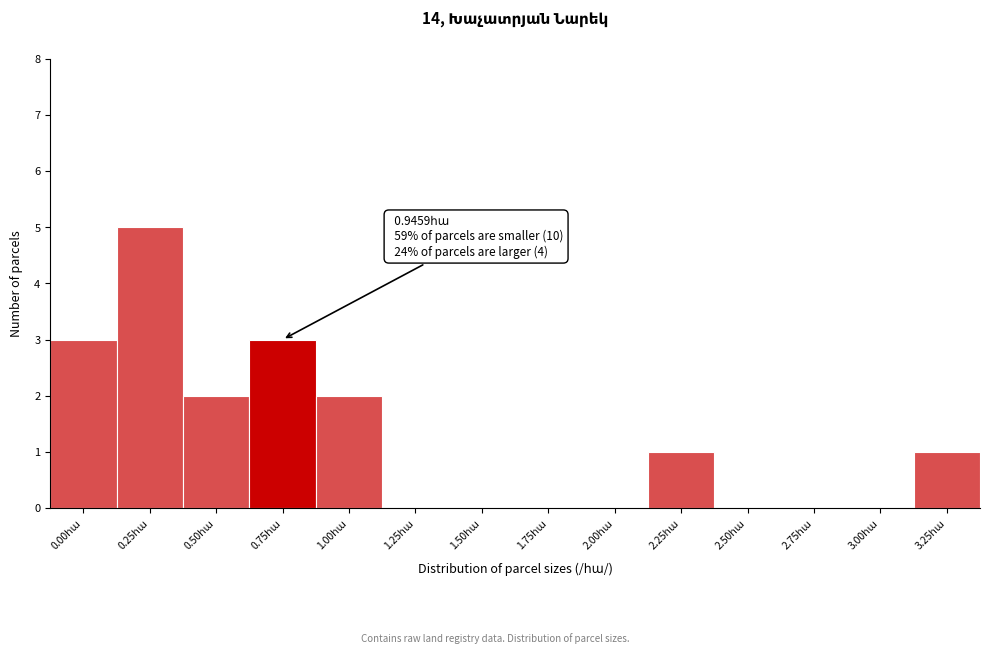

What is the greatest value displayed?

5